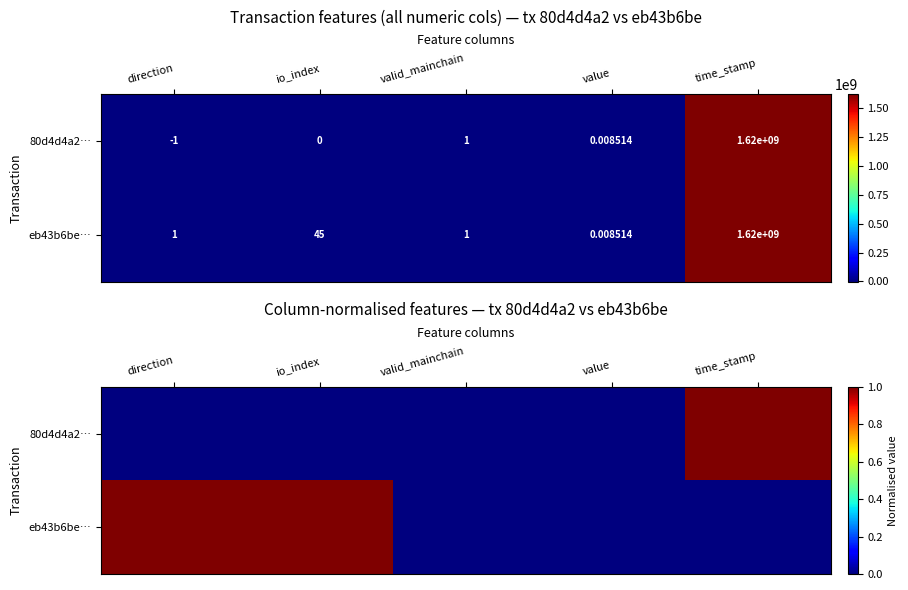

The value of eb43b6be… at direction is 1. True or false?

True